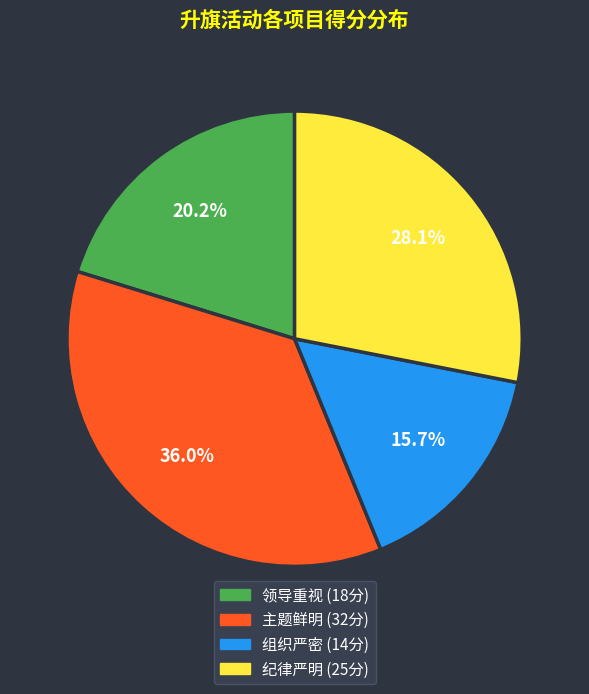

To the nearest percent, what is the difference between the 组织严密 and 主题鲜明 slice percentages?

20%